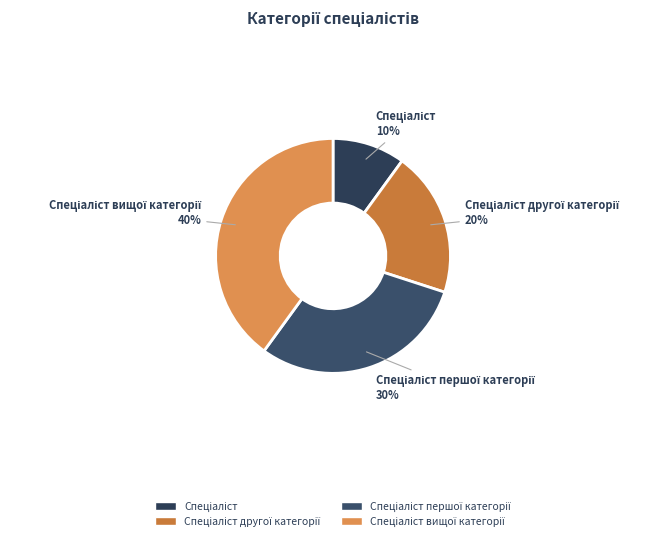

To the nearest percent, what is the difference between the largest and smallest slice percentages?

30%